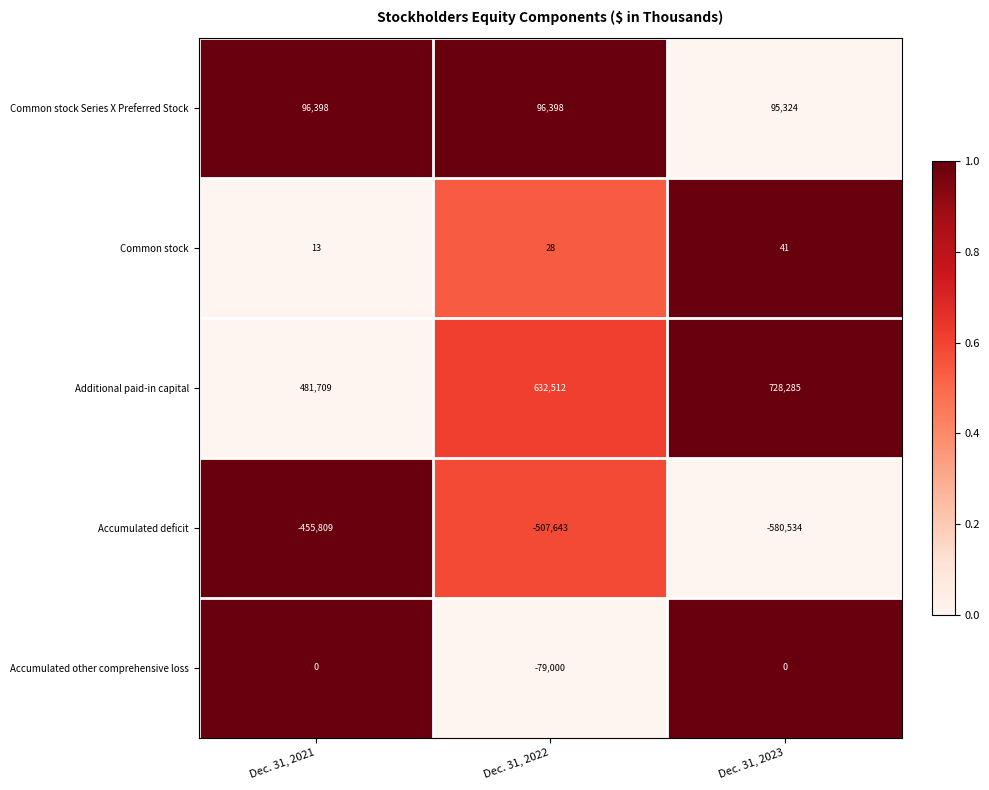

Reading left to right, extract all data points from this chart.

Common stock Series X Preferred Stock: 96398	96398	95324
Common stock: 13	28	41
Additional paid-in capital: 481709	632512	728285
Accumulated deficit: -455809	-507643	-580534
Accumulated other comprehensive loss: 0	-79000	0